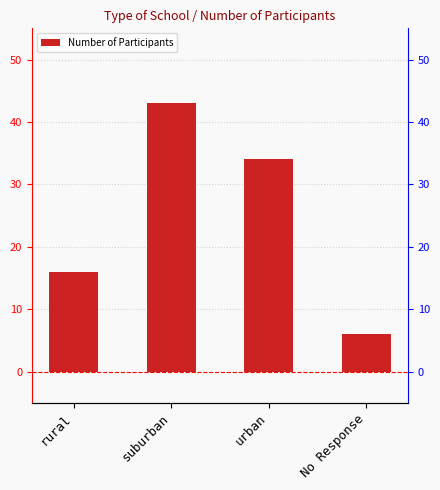

Where does the data first go above 34?

suburban